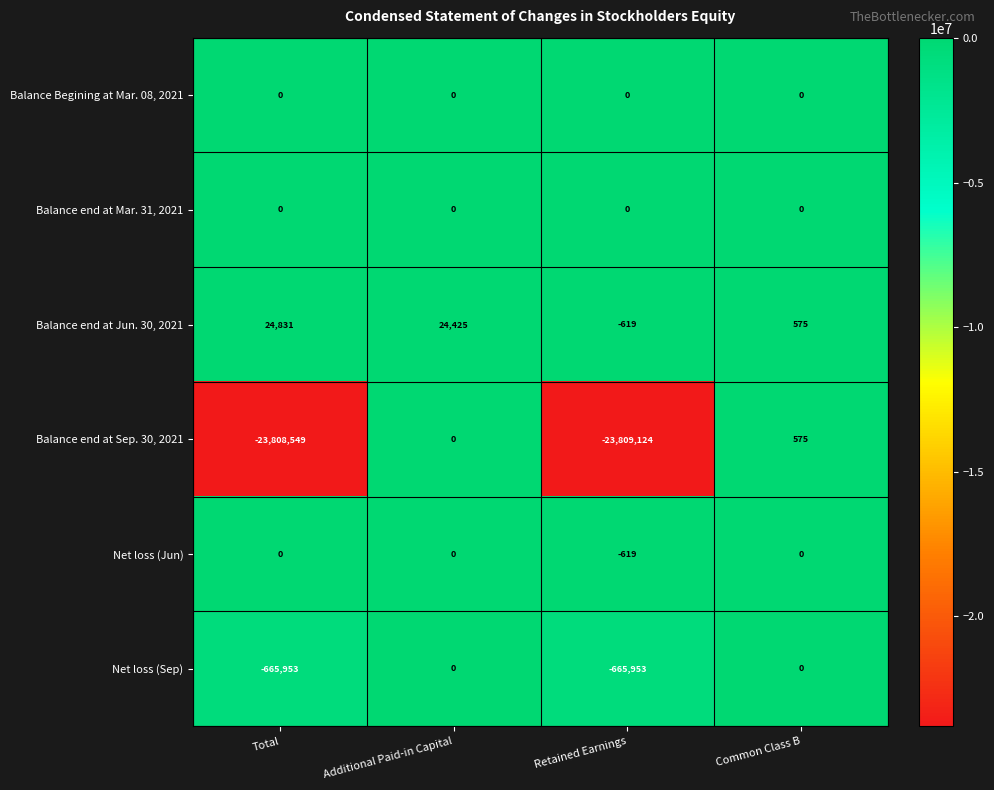

Which series has the largest range (max minus min)?

Balance end at Sep. 30, 2021